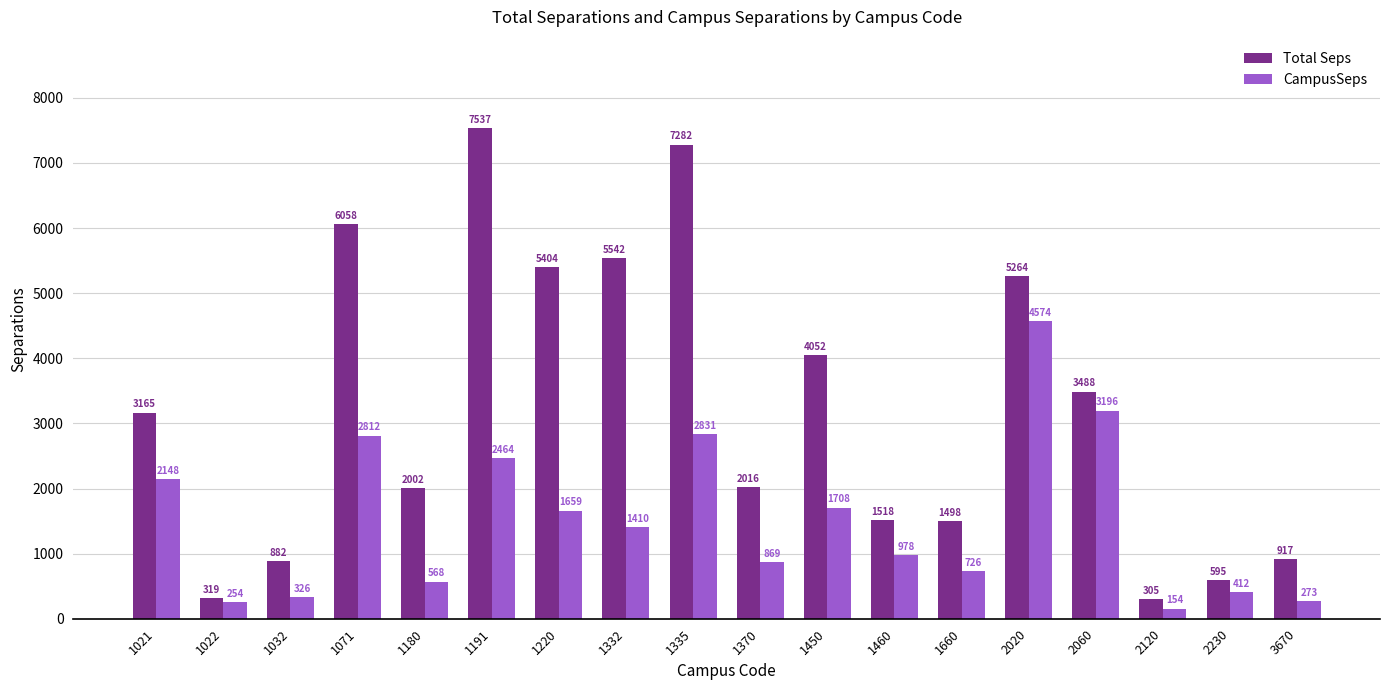

Which series has the largest range (max minus min)?

Total Seps